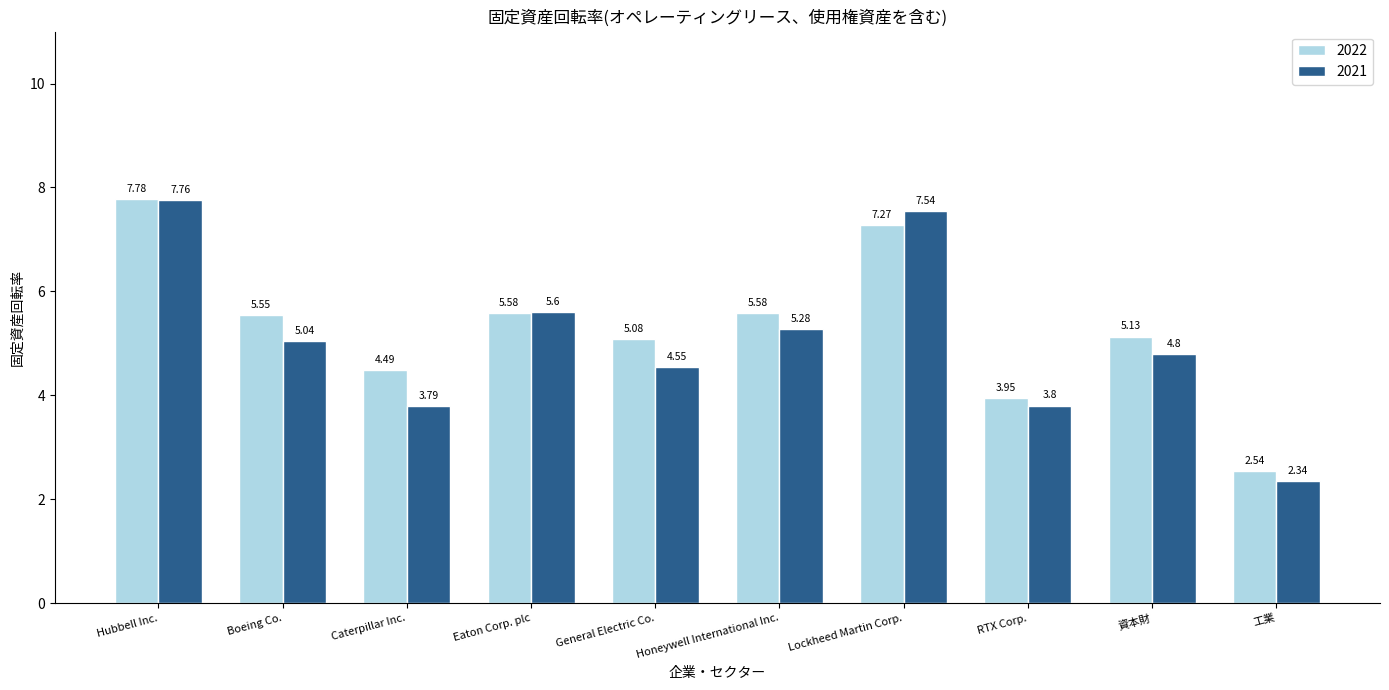

What is the difference between the maximum and minimum values in the 2022 series?

5.2